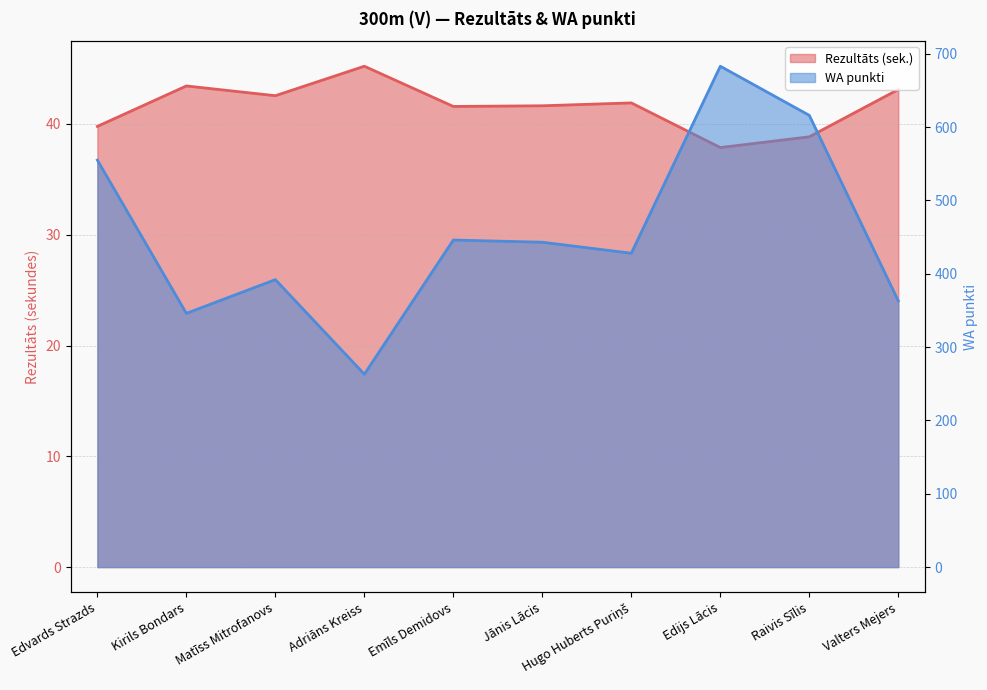

The Rezultāts series shows 15.1 at Emīls Demidovs. True or false?

False